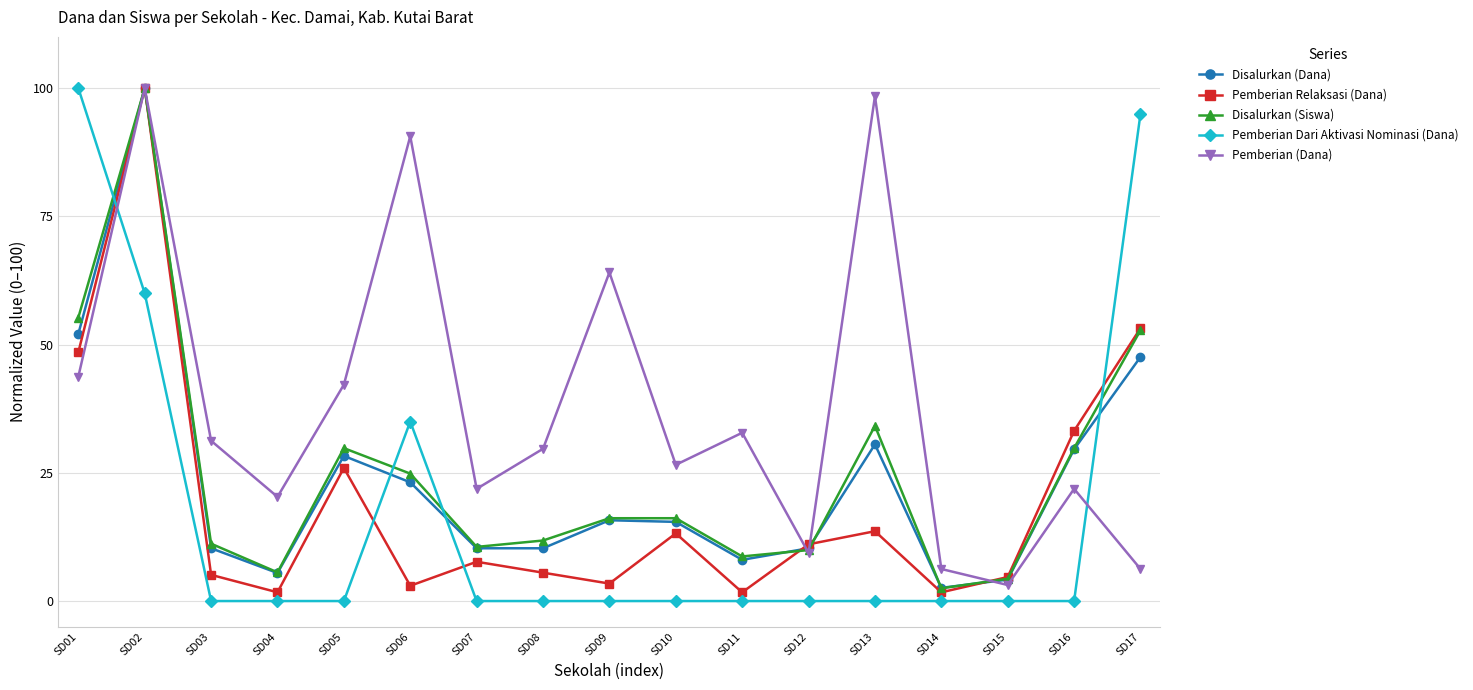

What is the highest value of the Pemberian (Dana) series?

100.0